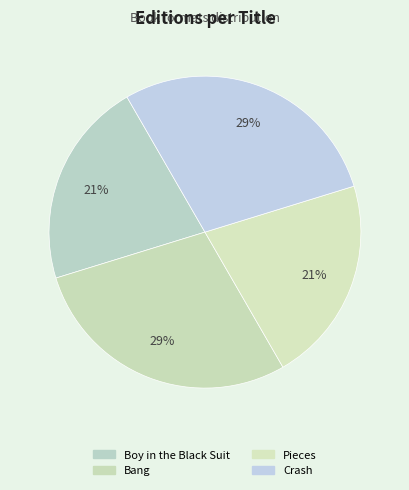

Which has a higher value, Pieces or Crash?

Crash